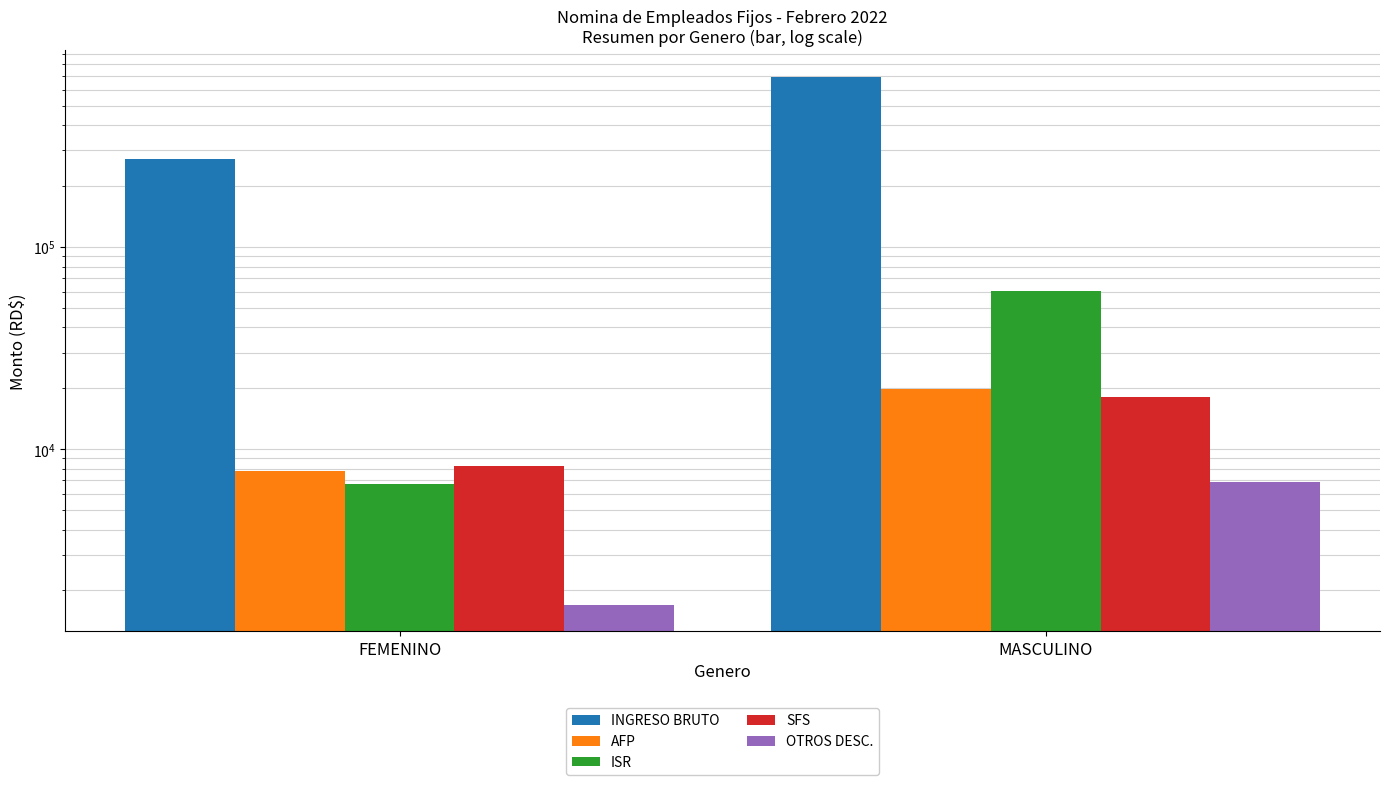

The INGRESO BRUTO series shows 271250.0 at FEMENINO. True or false?

True